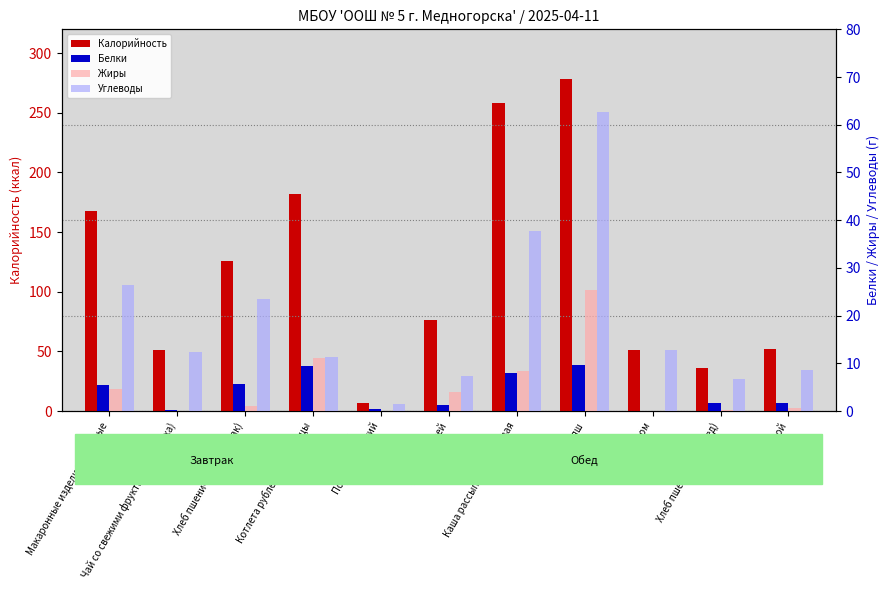

Which series has the largest range (max minus min)?

Калорийность